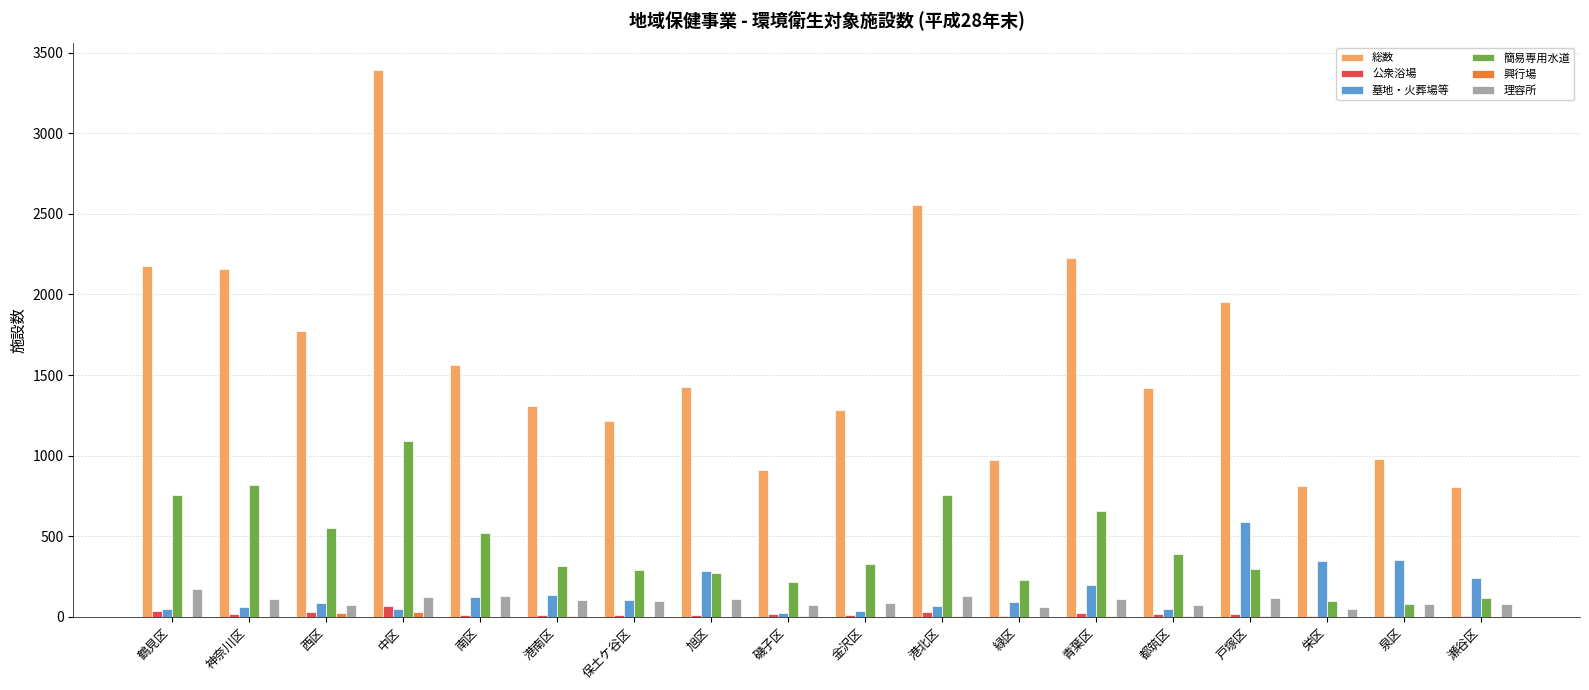

Which series has the largest range (max minus min)?

総数